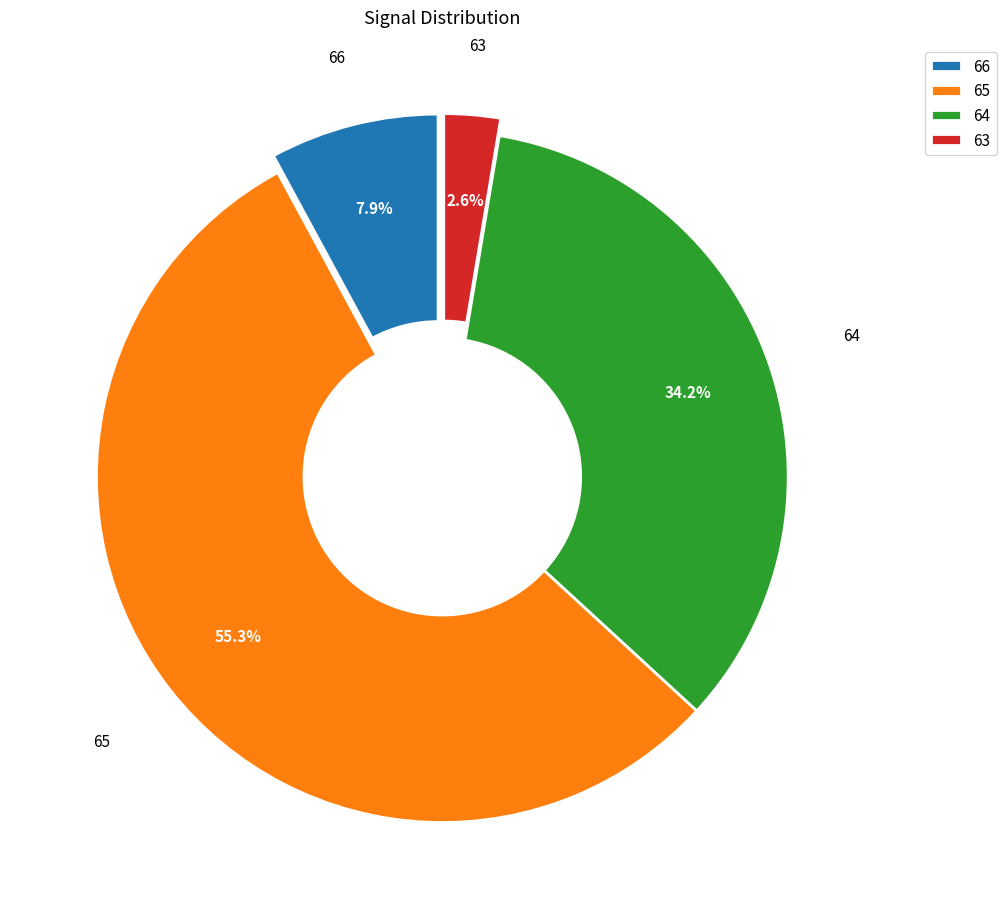

Which category accounts for the majority?

65